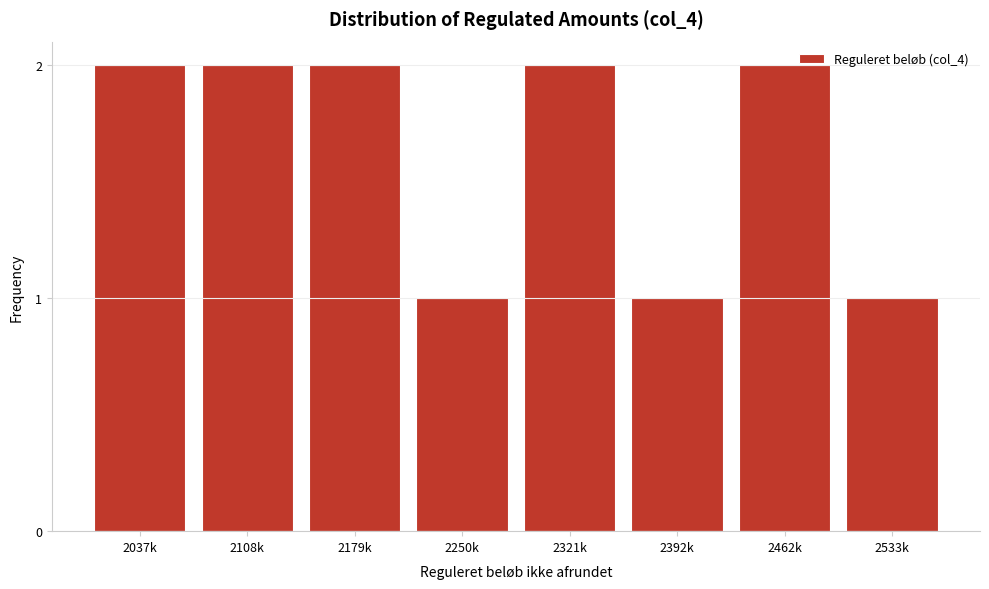

Reading left to right, transcribe all the data shown in this chart.

2	2	2	1	2	1	2	1